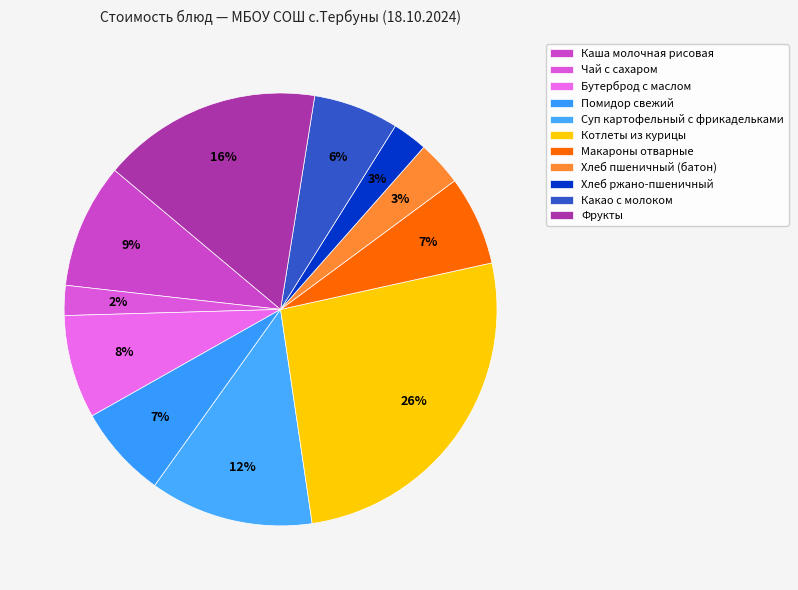

Is Макароны отварные the majority of the pie?

No